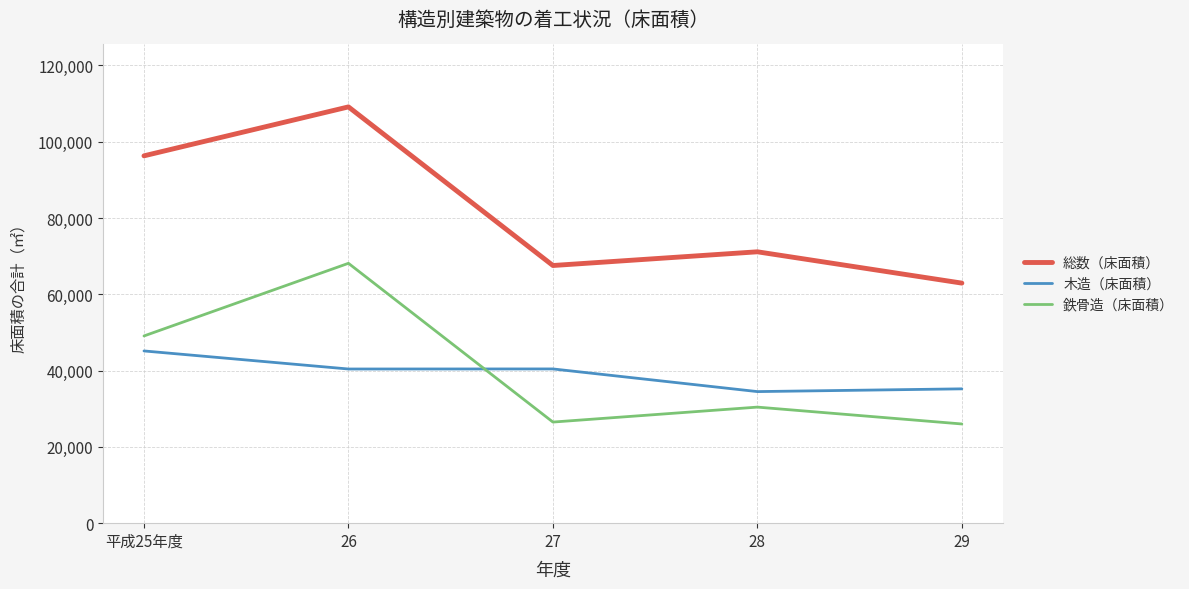

Is the value of 鉄骨造（床面積） at 28 greater than the value of 総数（床面積） at 平成25年度?

No